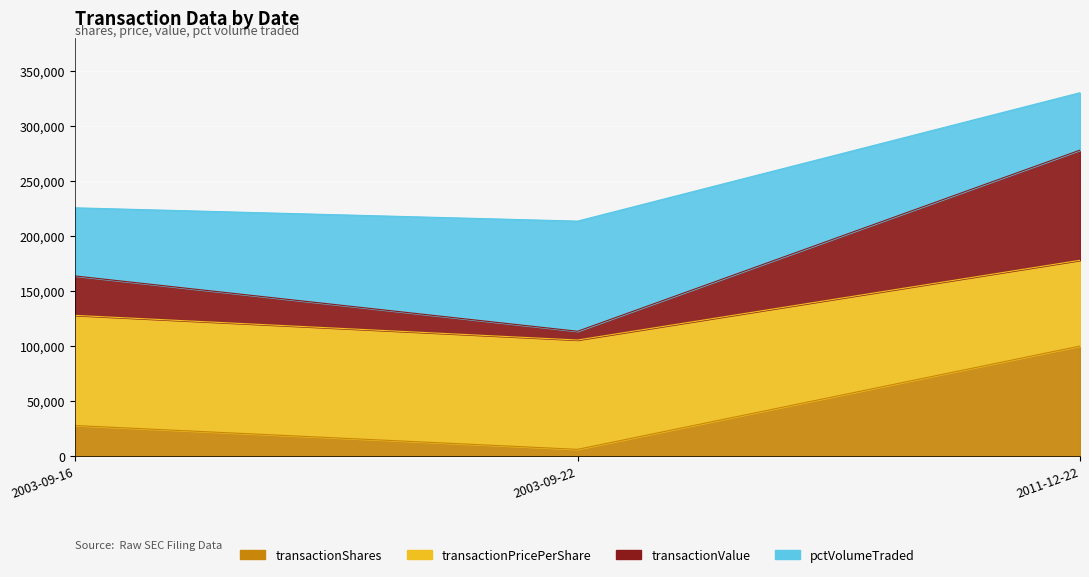

What is the label of the 3rd point from the right?

2003-09-16